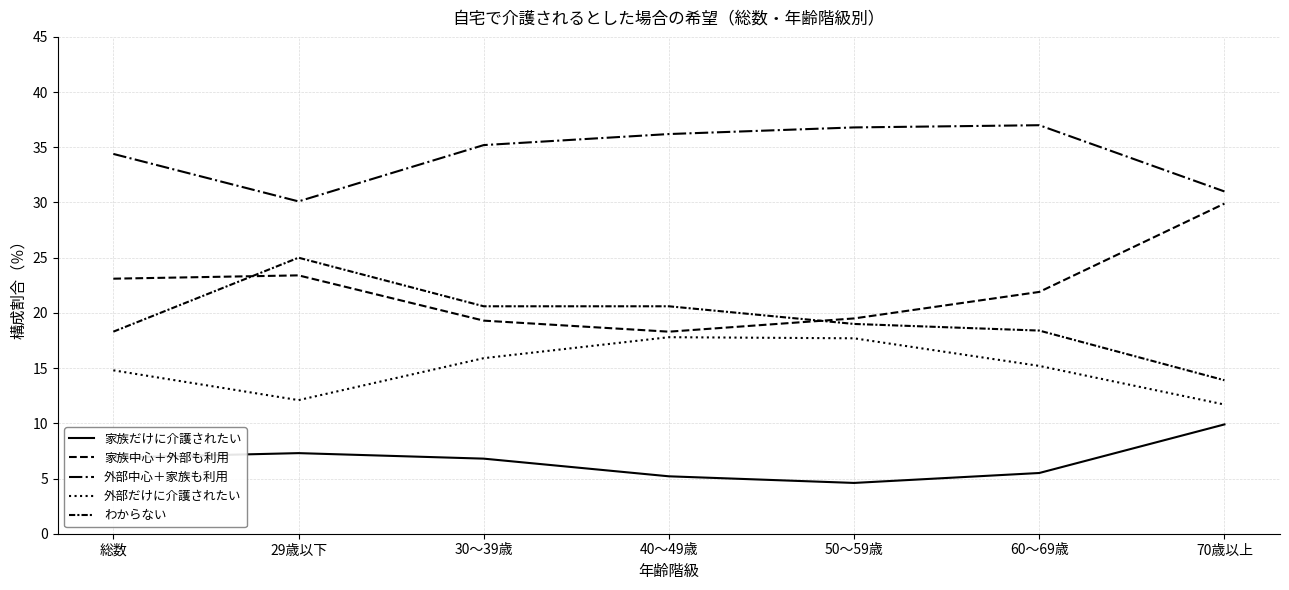

How many lines are shown in the chart?

5